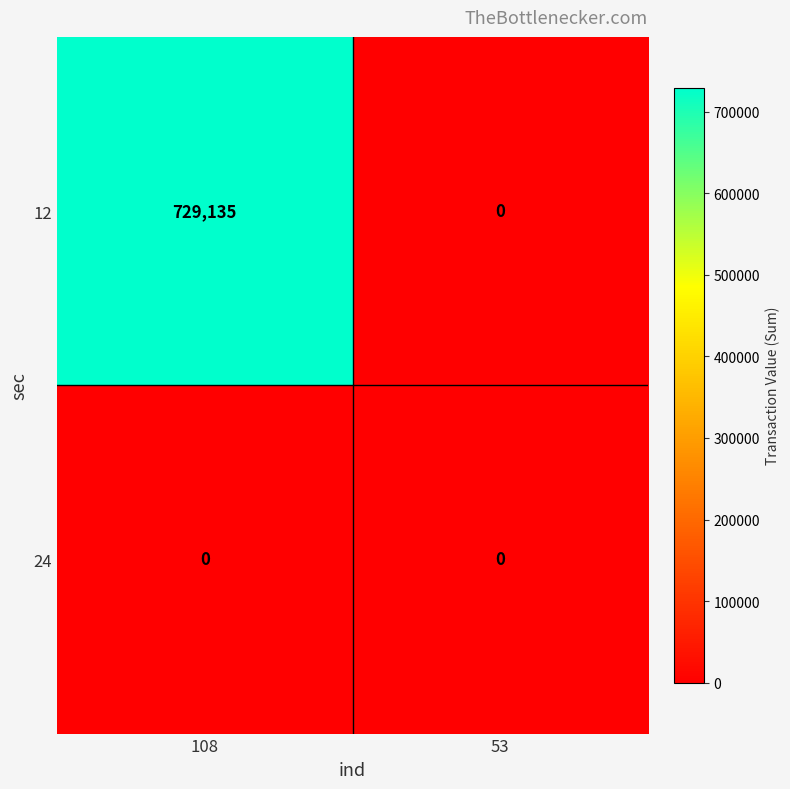

At which category is the sum across all series the highest?

108